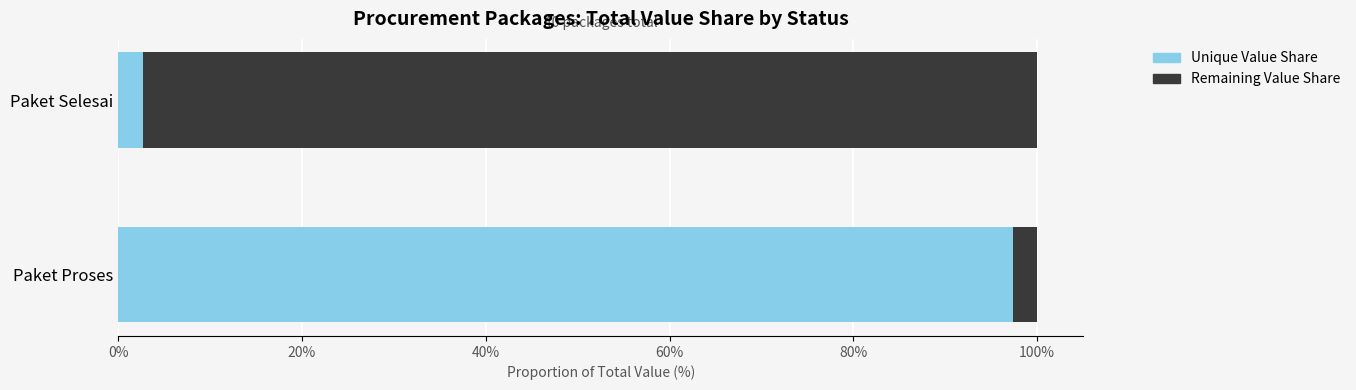

Rank the categories by Unique Value Share value from lowest to highest.

Paket Selesai, Paket Proses